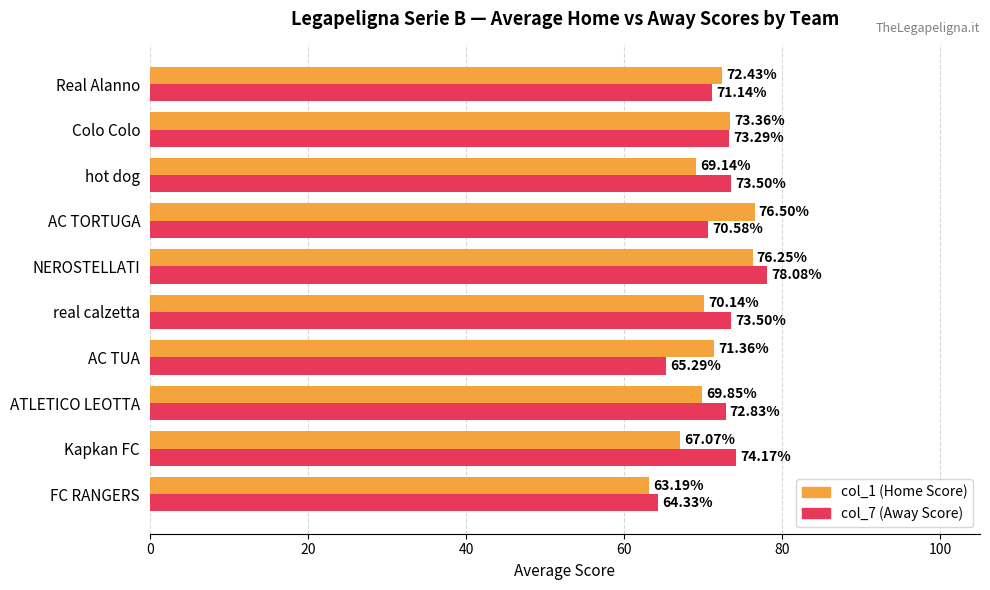

At which label does col_7 (Away Score) reach its peak?

NEROSTELLATI